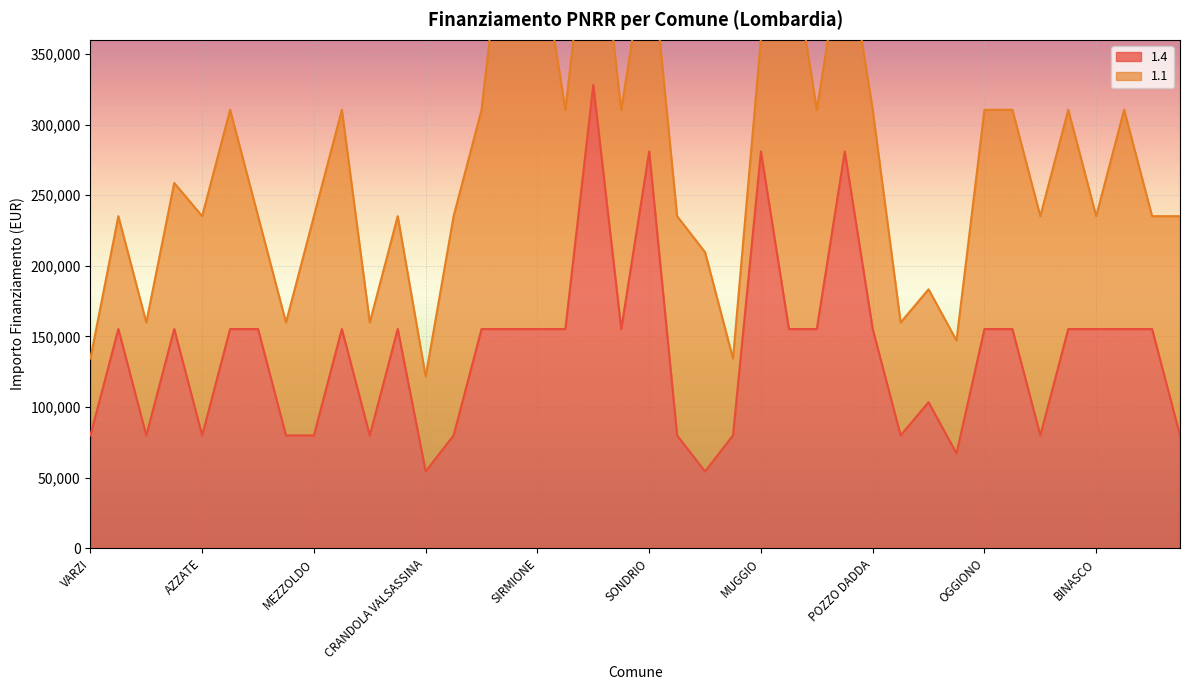

The value of 1.4 at SONDRIO is 280932. True or false?

True